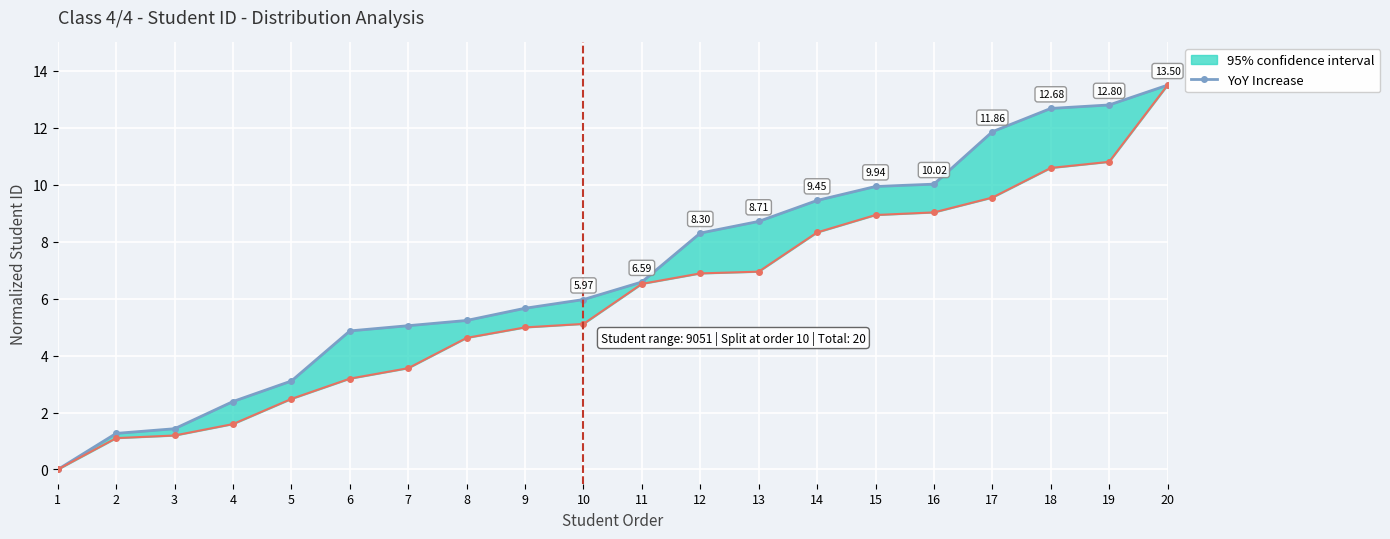

How many series are shown in this chart?

1